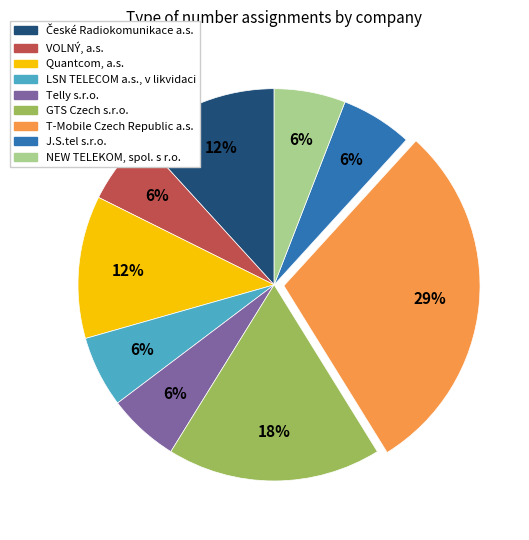

To the nearest percent, what is the difference between the Telly s.r.o. and Quantcom, a.s. slice percentages?

6%